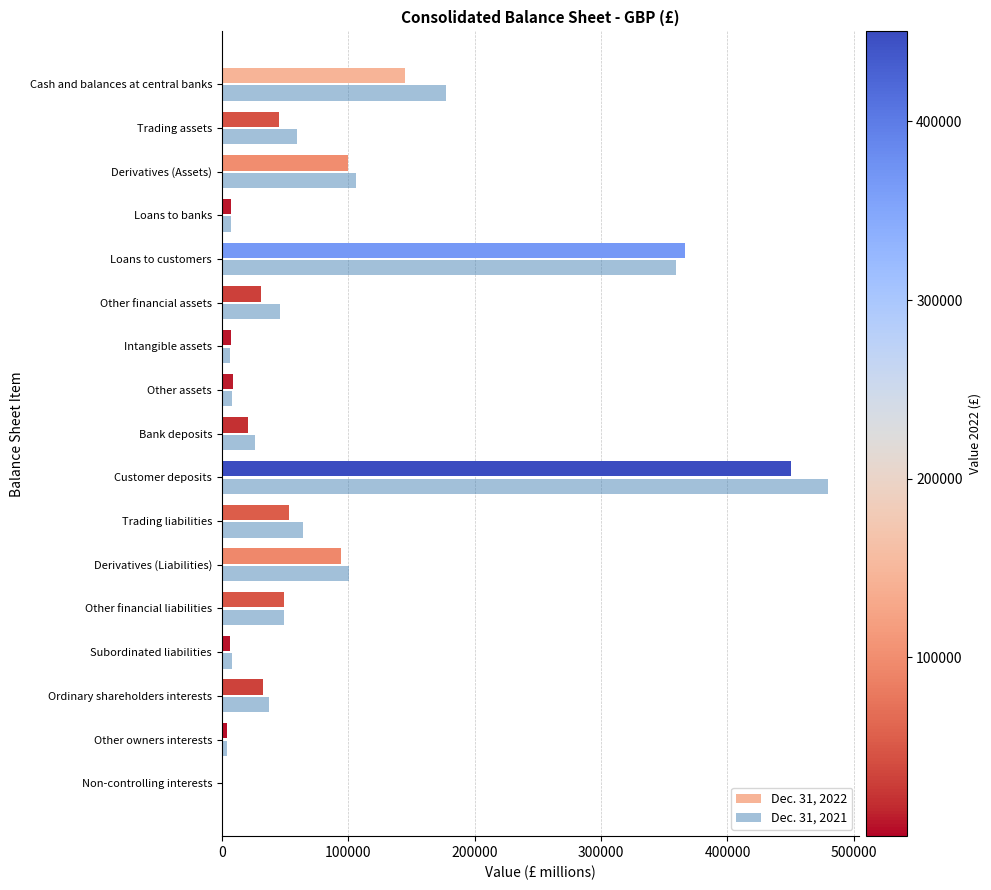

Count the number of data series in this chart.

2